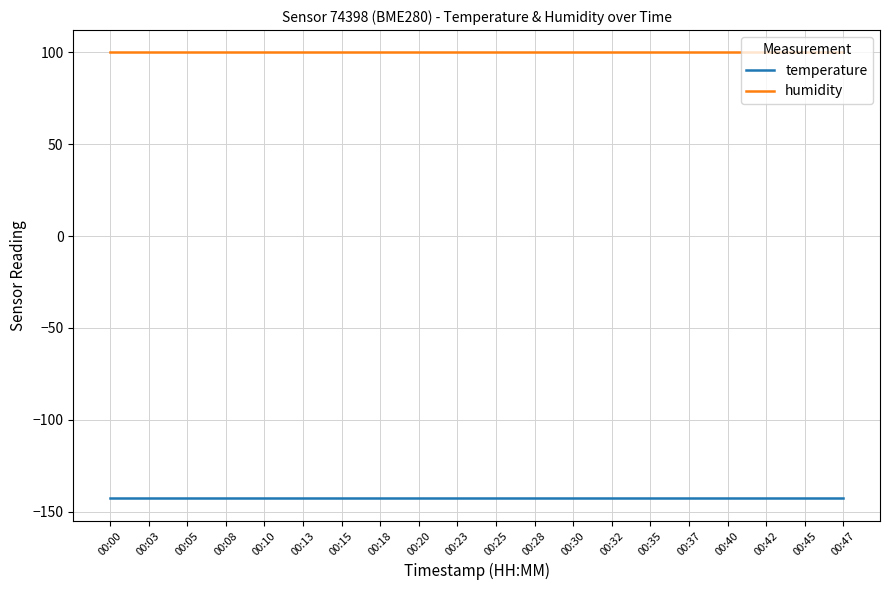

What is the spread (max minus min) of values at 00:35?

242.8